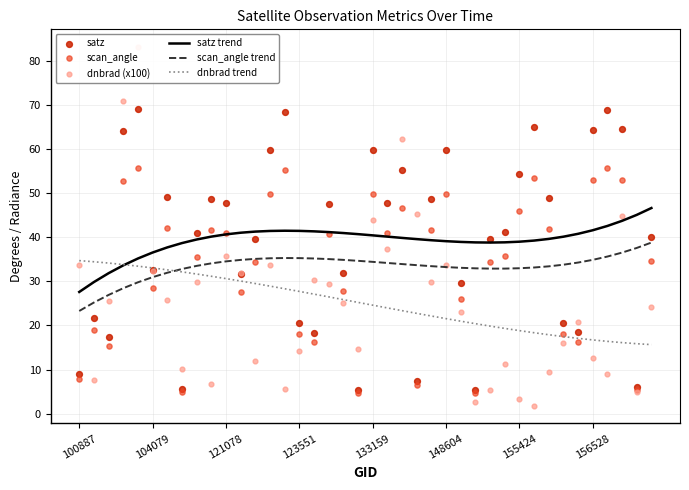

What is the total value across all series at 19?

125.2